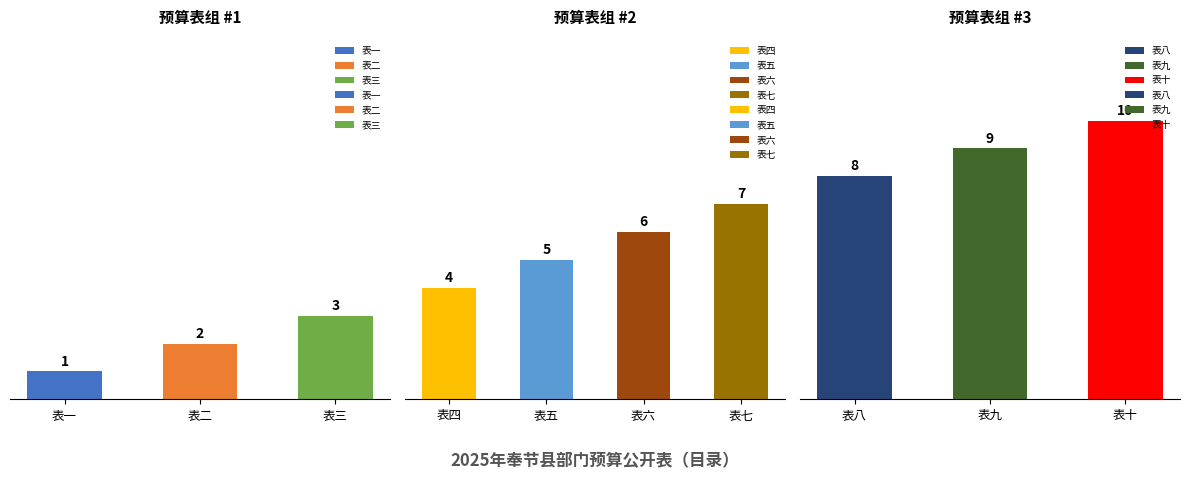

How many values are below 6?

5